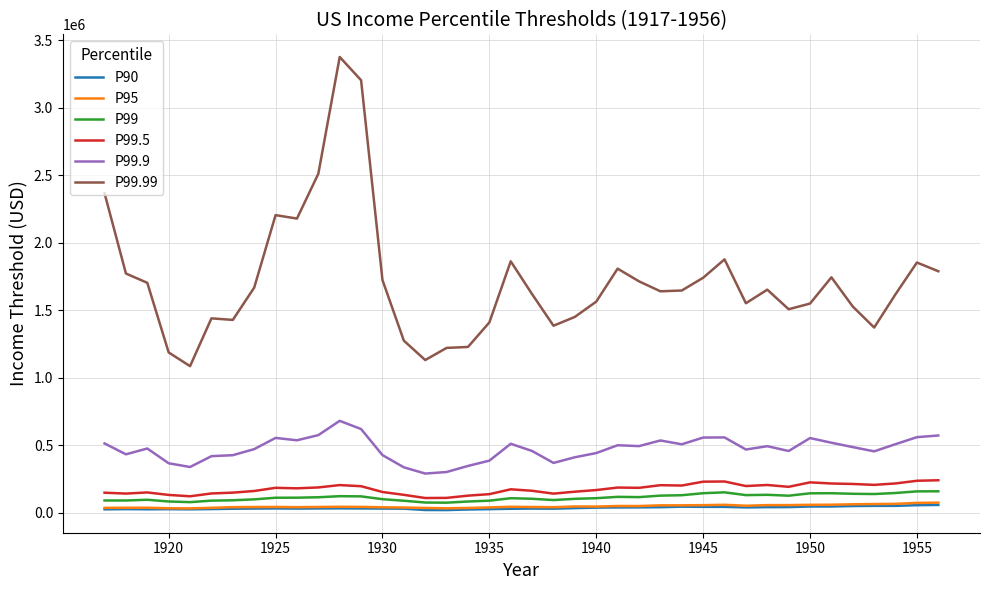

Which series has the largest total across all categories?

P99.99